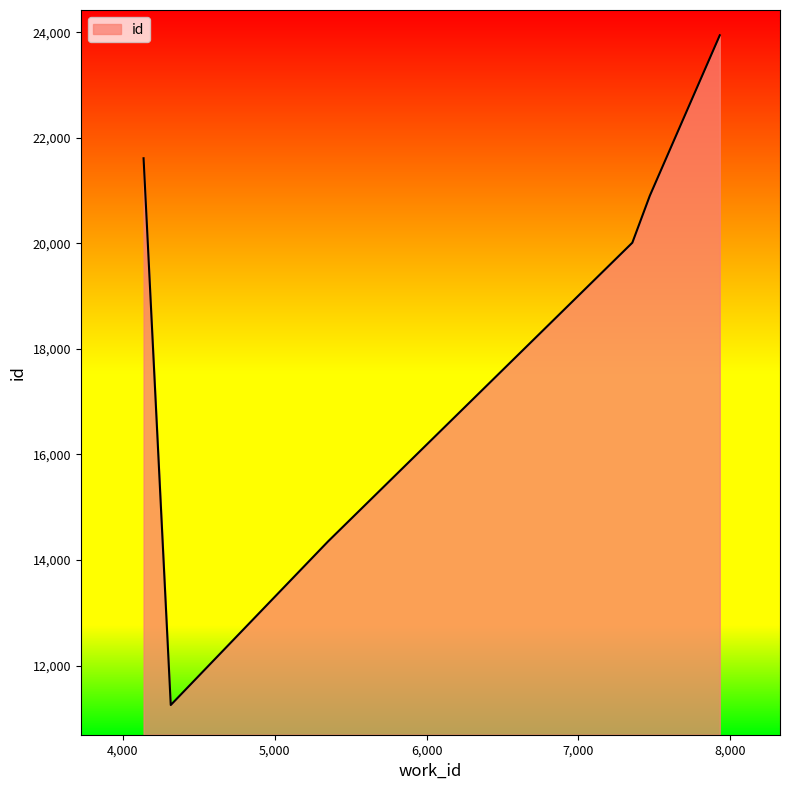

What is the minimum value shown in the chart?

11252